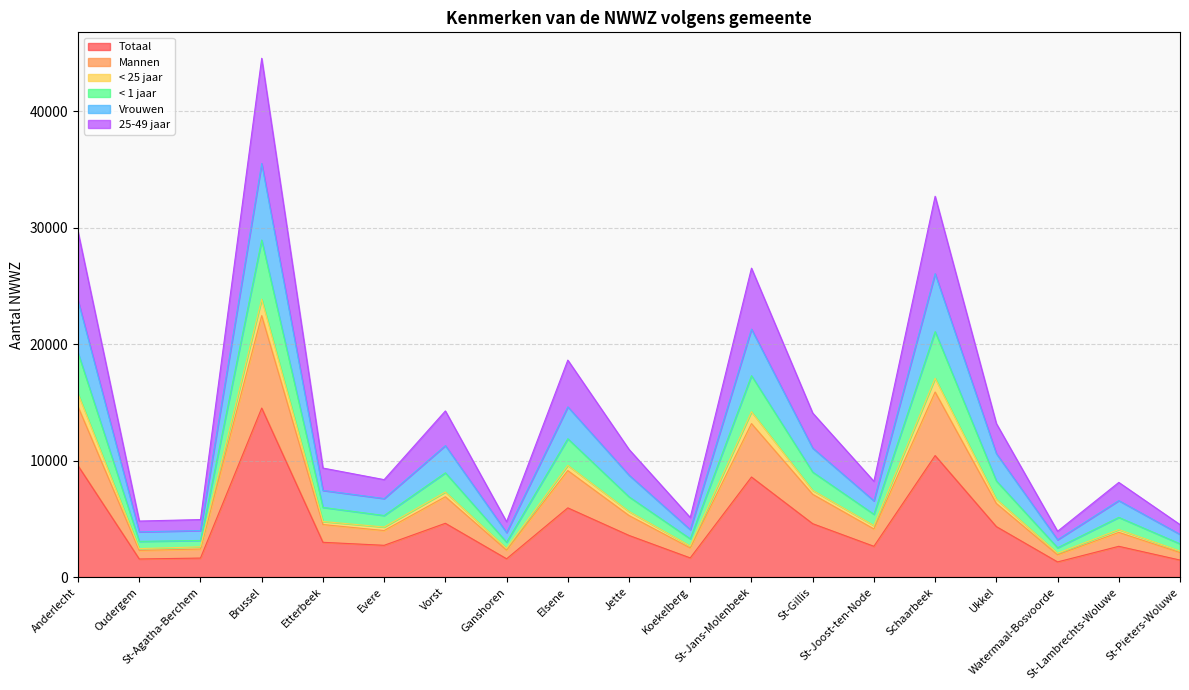

In 25-49 jaar, how many points are lower than both neighbors (excluding endpoints)?

6